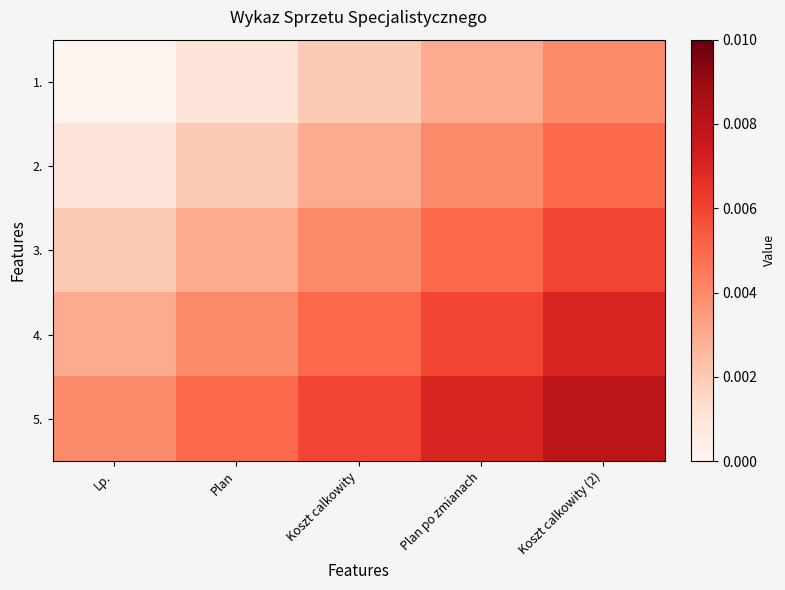

Between Koszt calkowity and Lp., which is larger?

Koszt calkowity